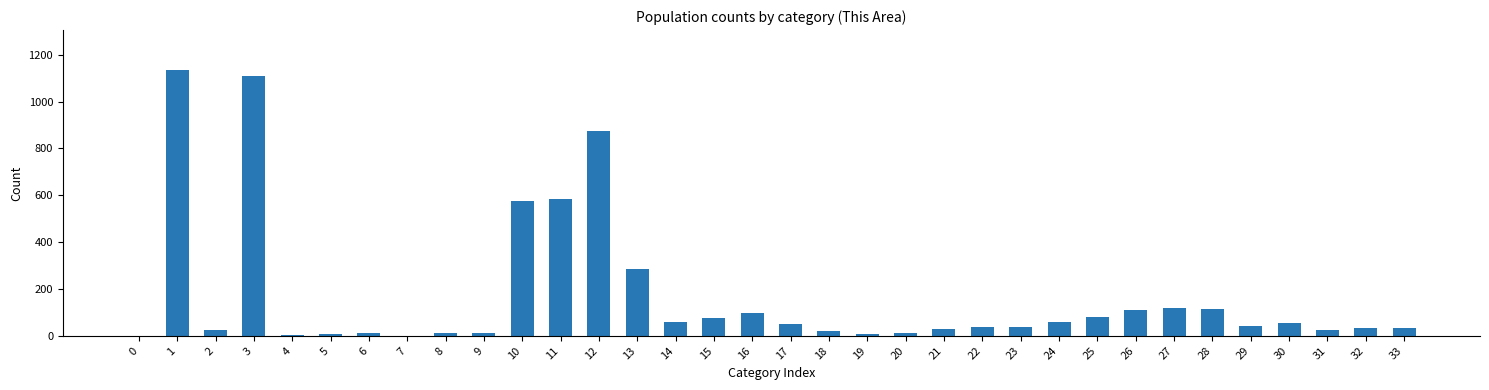

What is the sum of all values?

5735